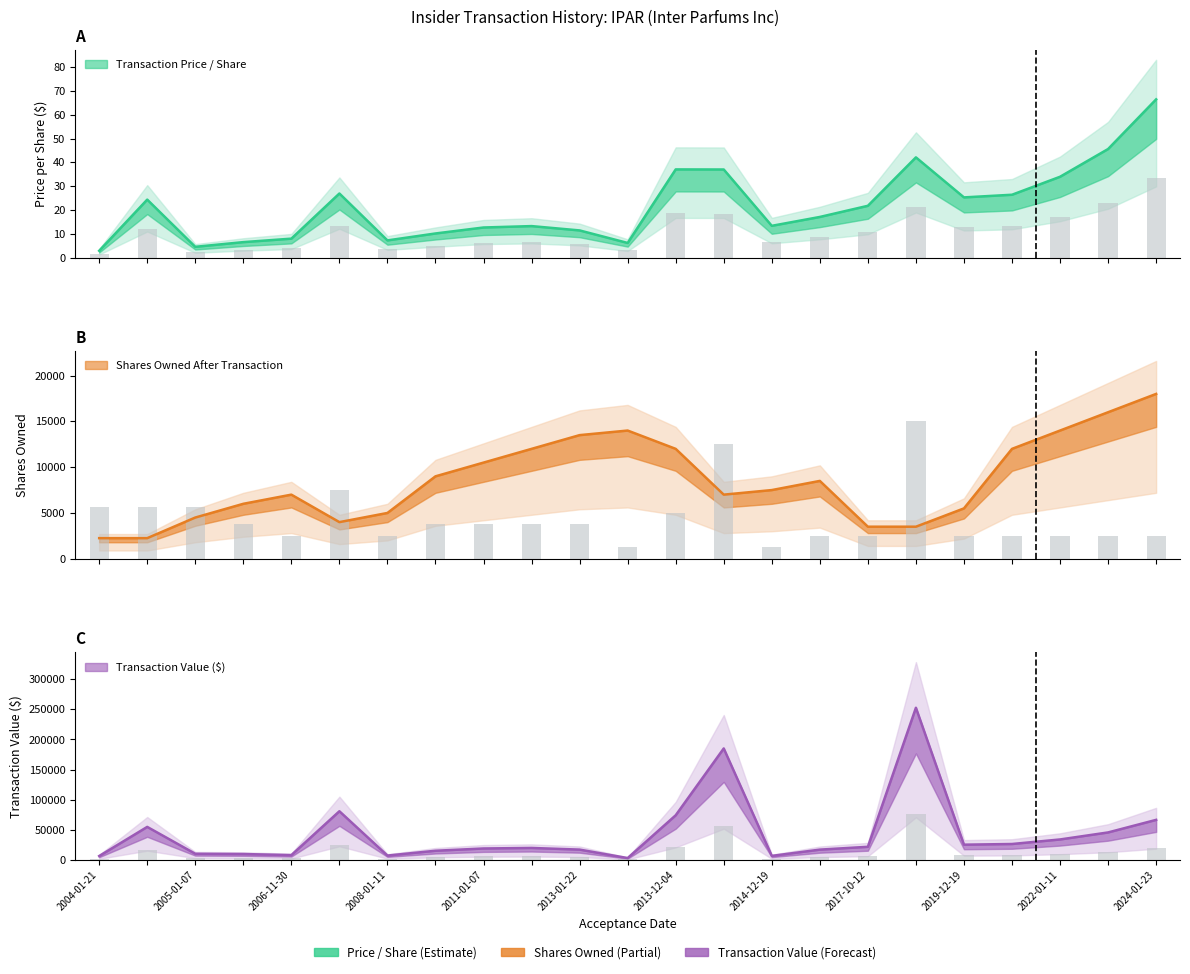

What is the spread (max minus min) of values at 2024-01-23?

66393.5